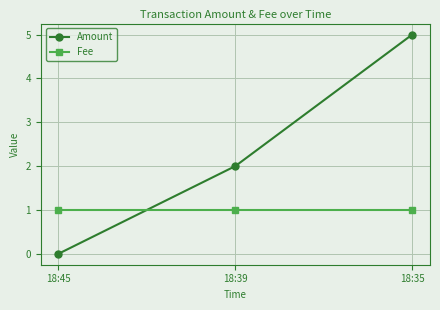

What is the total value across all series at 18:45?

1